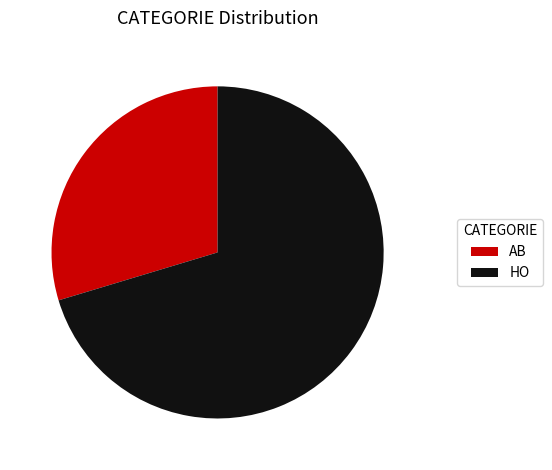

How many segments does this pie chart have?

2